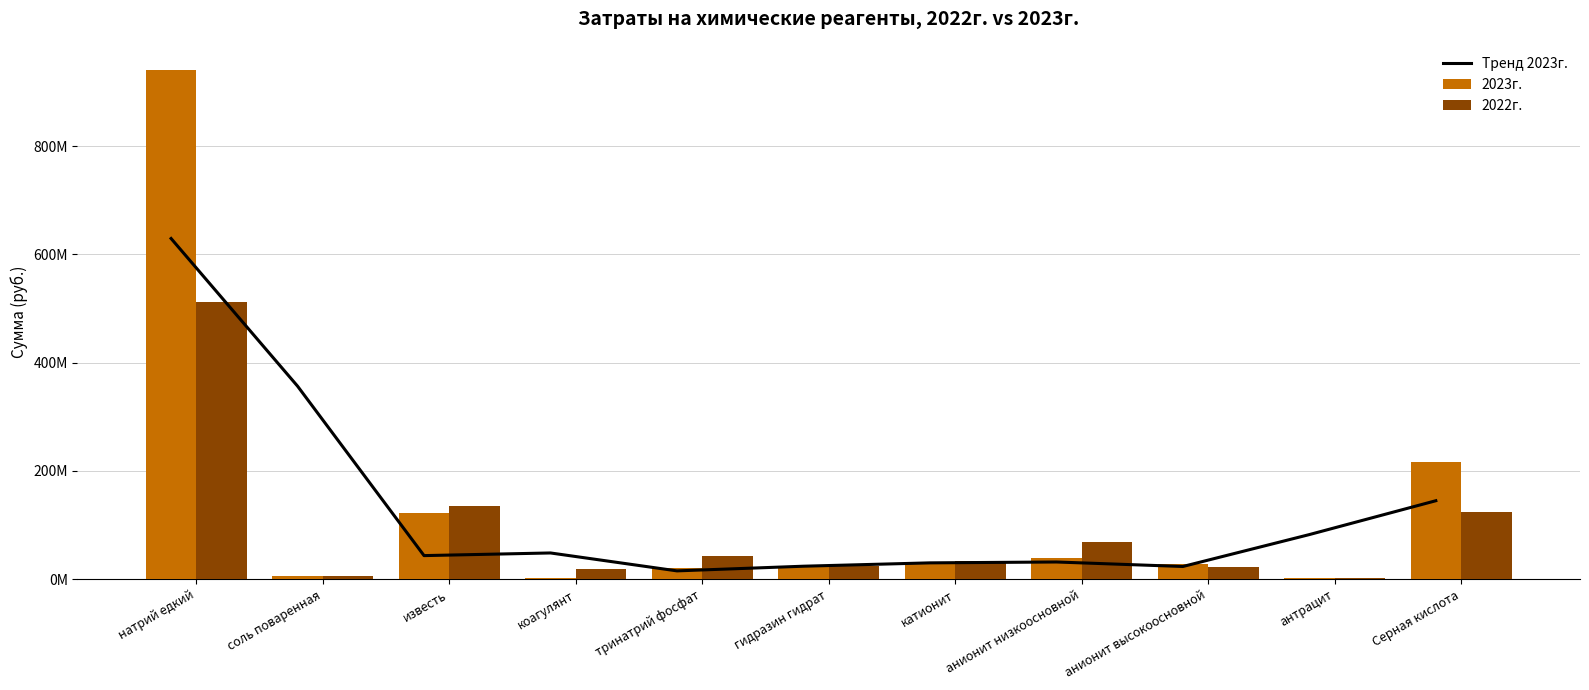

At натрий едкий, list the series in order from largest to smallest.

2023г., Тренд 2023г., 2022г.